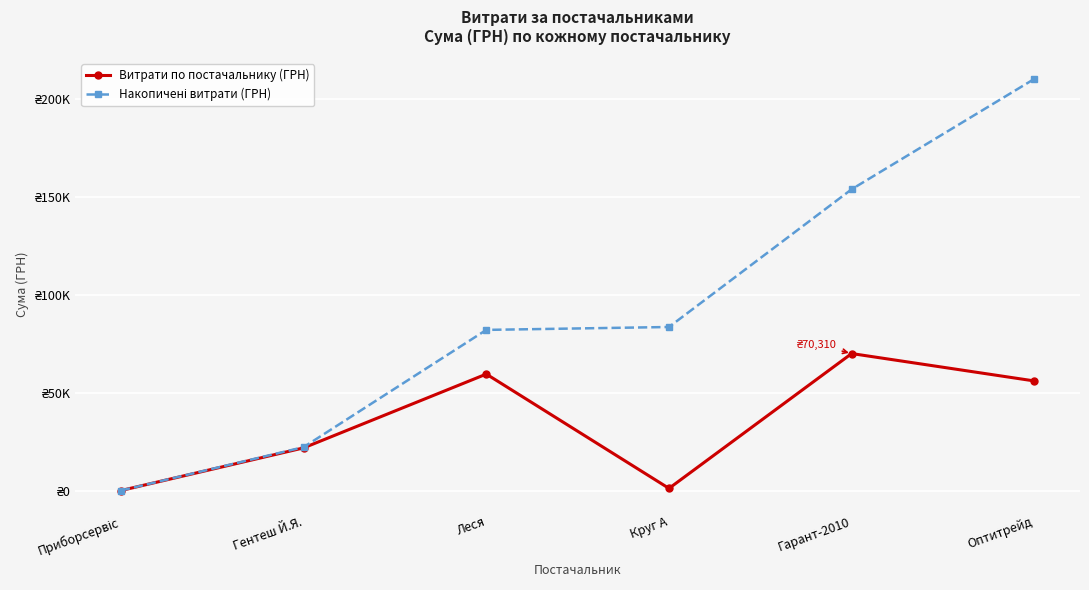

True or false: Витрати по постачальнику (ГРН) has a value of 38887.1 at Гарант-2010.

False